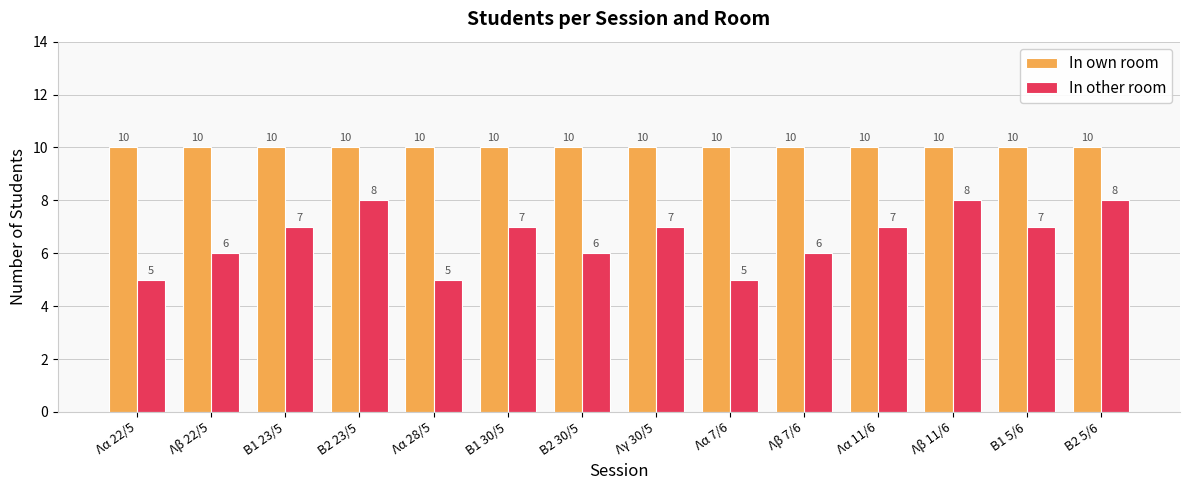

Reading left to right, extract all data points from this chart.

In own room: Λα 22/5=10	Λβ 22/5=10	Β1 23/5=10	Β2 23/5=10	Λα 28/5=10	Β1 30/5=10	Β2 30/5=10	Λγ 30/5=10	Λα 7/6=10	Λβ 7/6=10	Λα 11/6=10	Λβ 11/6=10	Β1 5/6=10	Β2 5/6=10
In other room: Λα 22/5=5	Λβ 22/5=6	Β1 23/5=7	Β2 23/5=8	Λα 28/5=5	Β1 30/5=7	Β2 30/5=6	Λγ 30/5=7	Λα 7/6=5	Λβ 7/6=6	Λα 11/6=7	Λβ 11/6=8	Β1 5/6=7	Β2 5/6=8